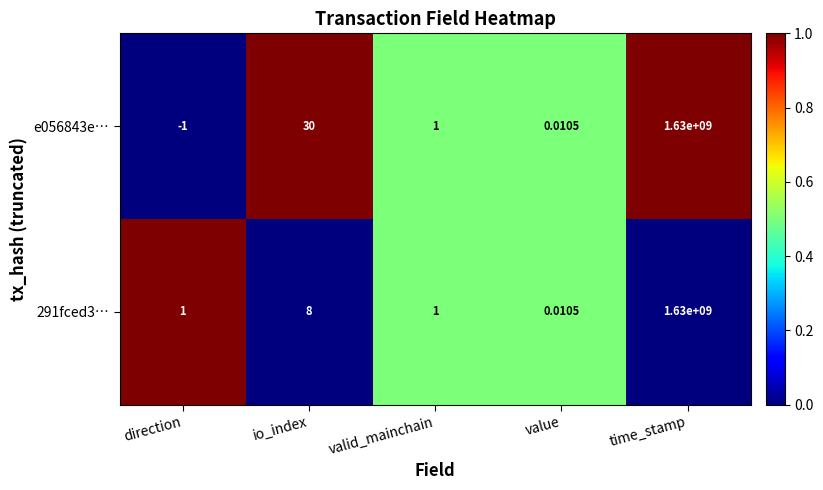

At which category is the sum across all series the highest?

time_stamp